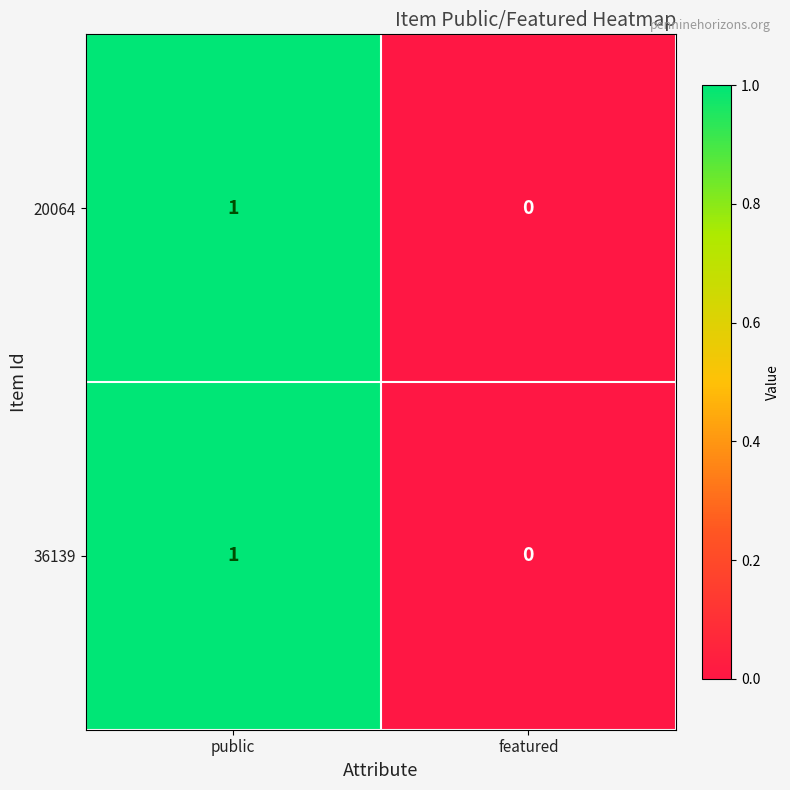

Which category has the lowest value across all series?

featured